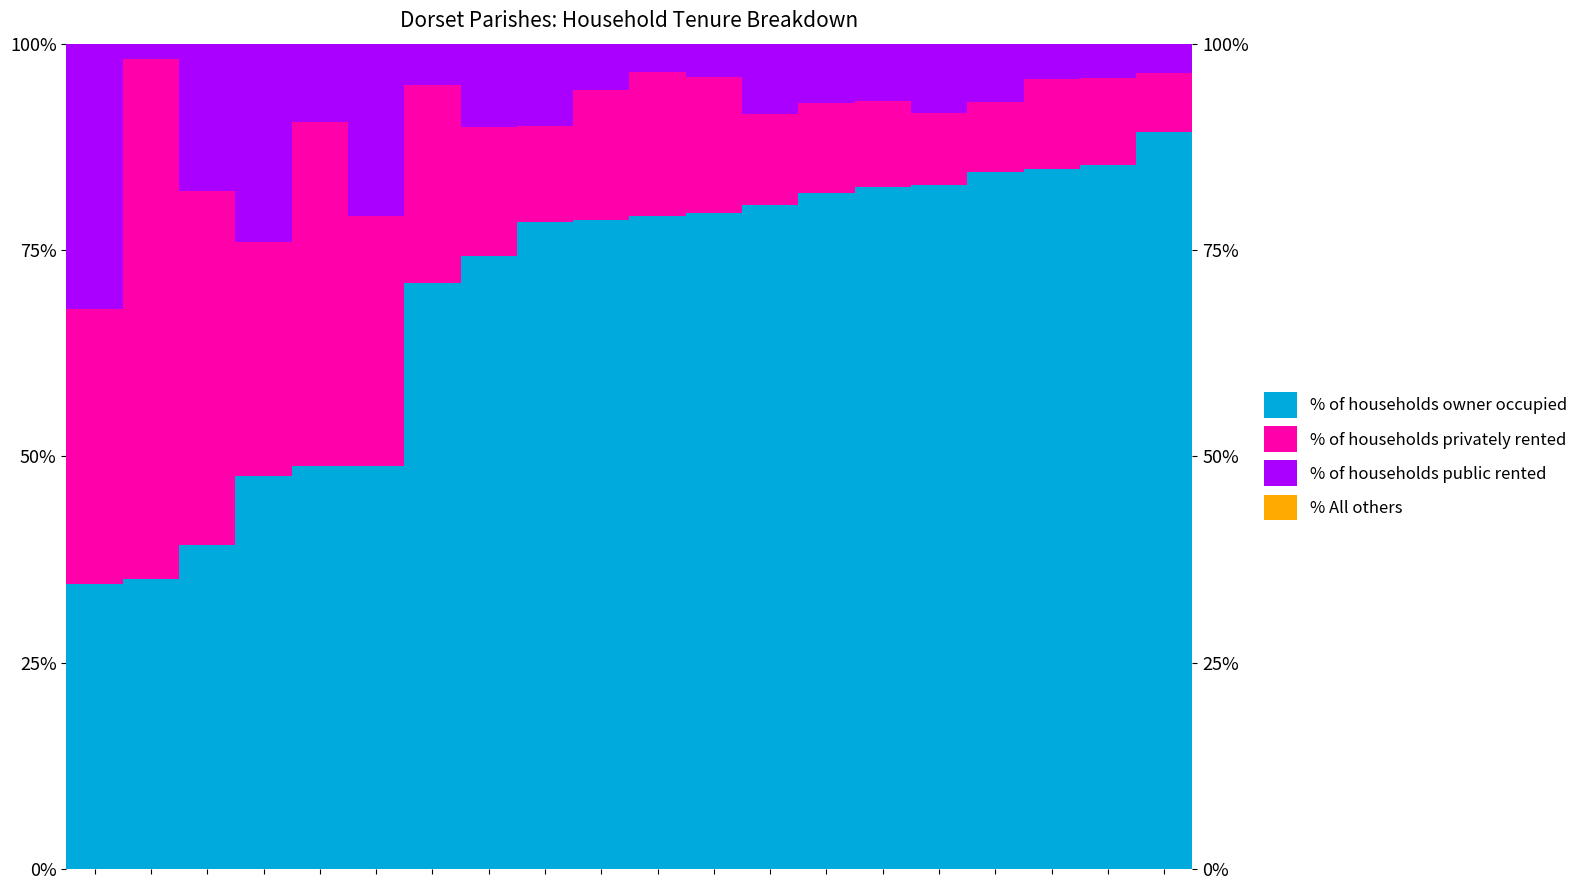

What is the value of the % of households owner occupied bar at the 17th from the left?

84.4